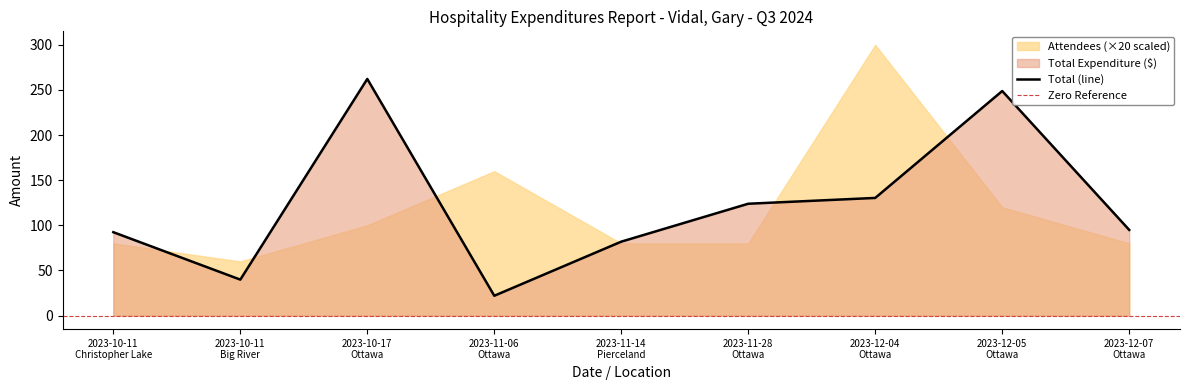

How many values are below 94?

4